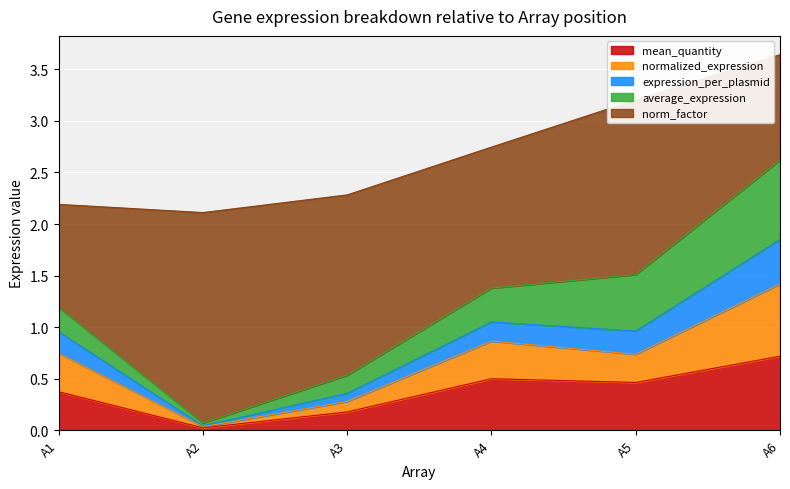

At which category is the sum across all series the highest?

A6